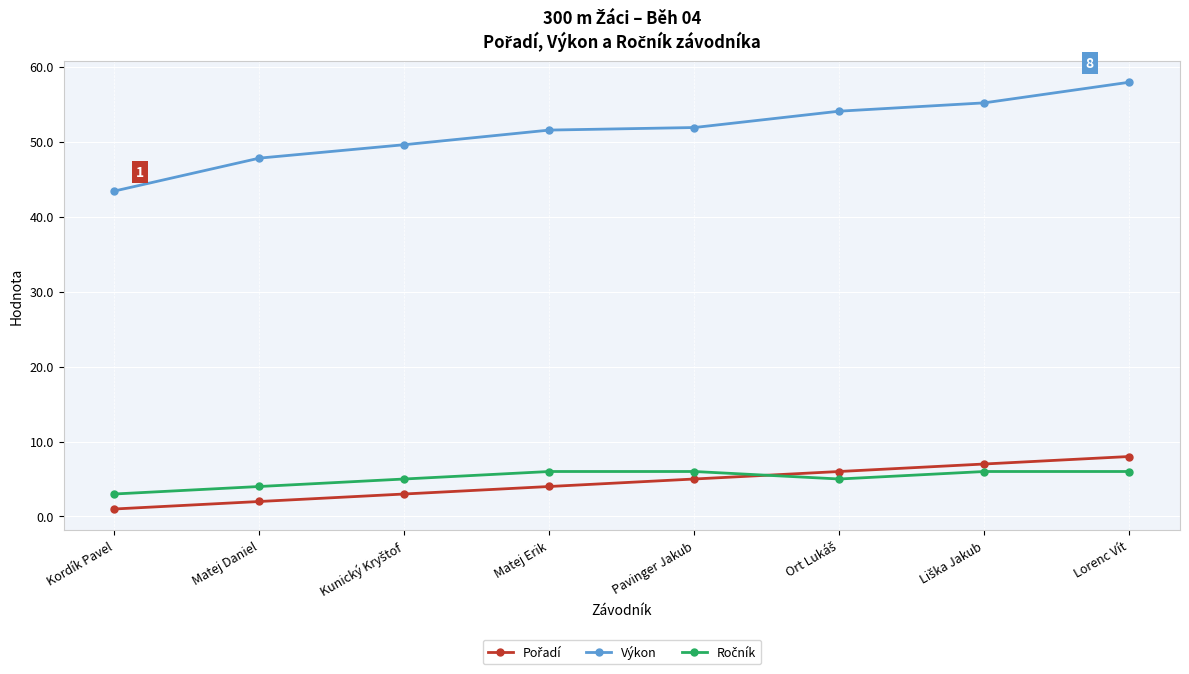

Which series has the largest total across all categories?

Výkon